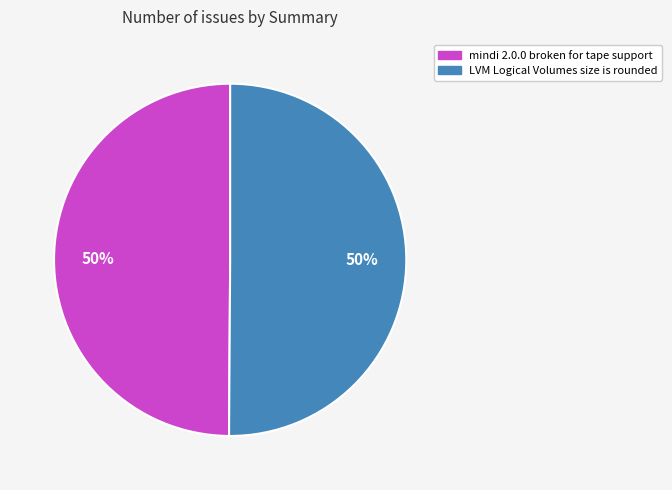

Is it true that LVM Logical Volumes size is rounded is 40% of the pie?

False